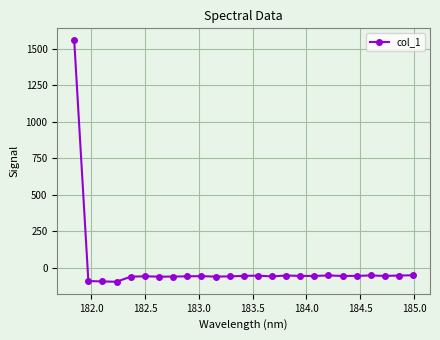

What is the value of the 14th point from the left?

-53.6